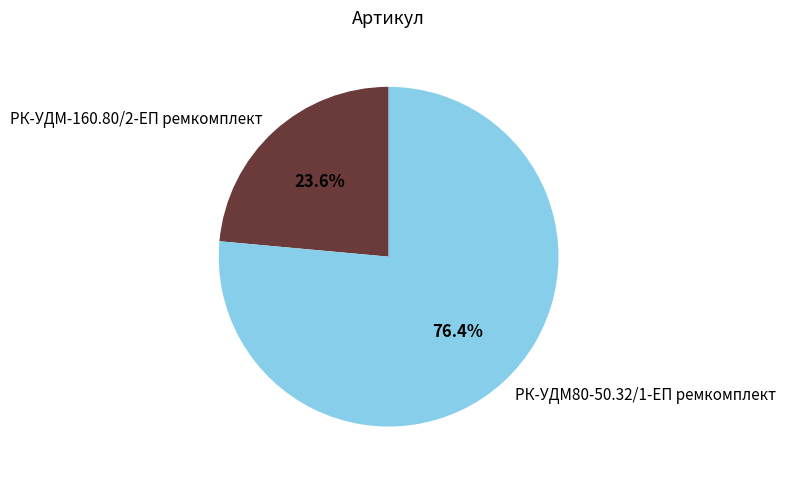

Does РК-УДМ-160.80/2-ЕП ремкомплект account for over 50% of the chart?

No